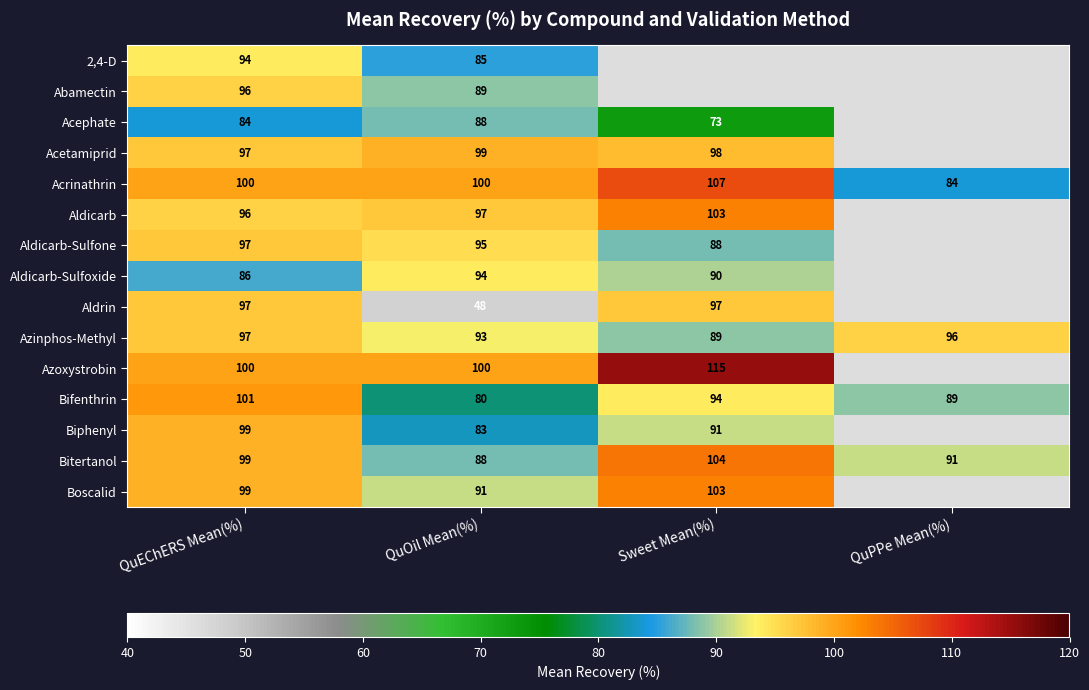

What is the total value across all series at QuEChERS Mean(%)?

1442